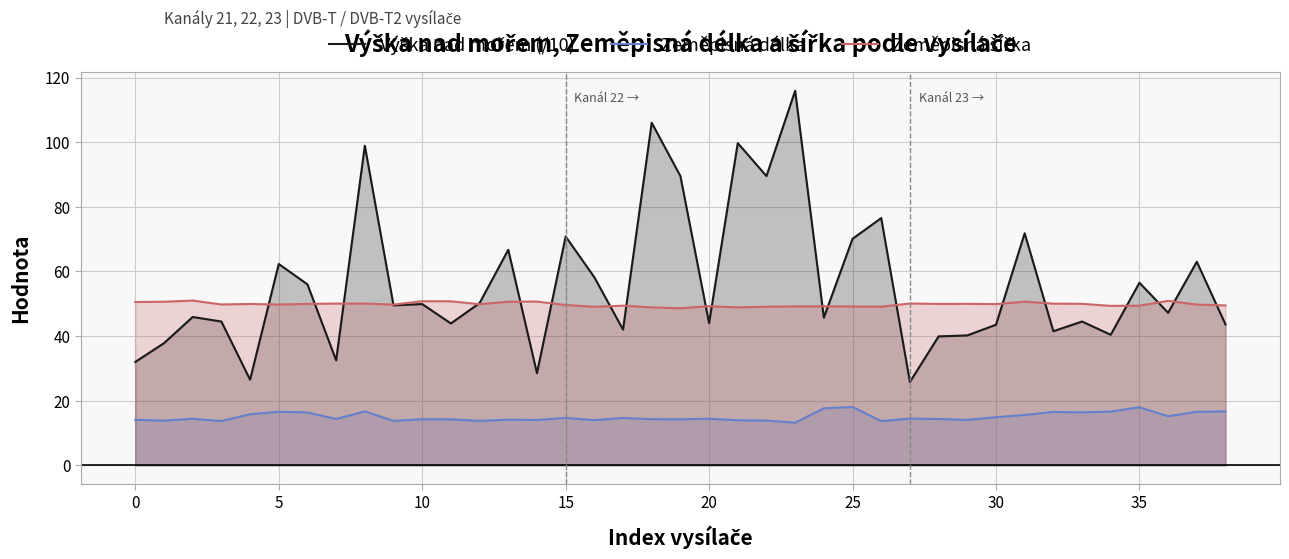

How many interior local peaks does the Výška nad mořem (/10) series have?

14